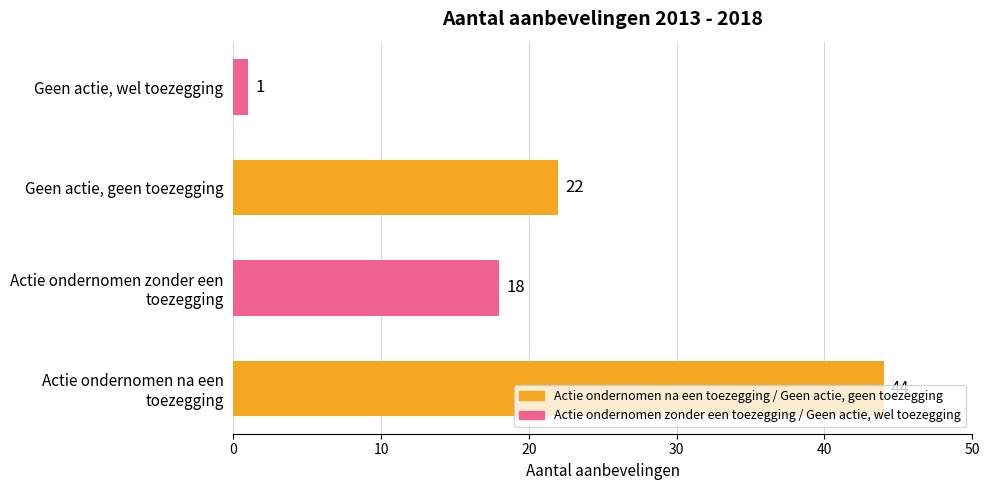

Is it true that the value at Geen actie, geen toezegging is 29?

False